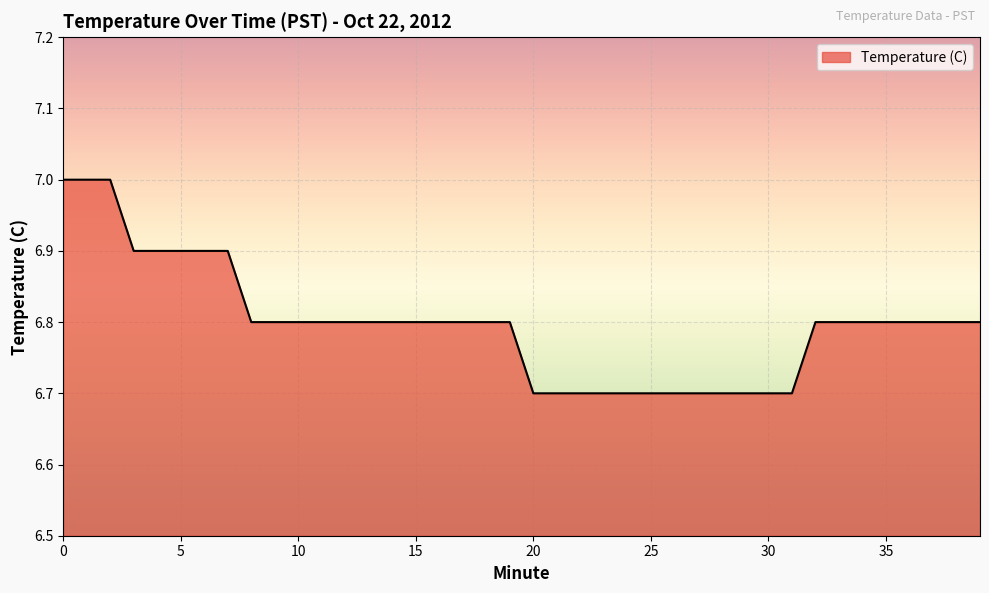

What is the difference between the maximum and minimum values?

0.3